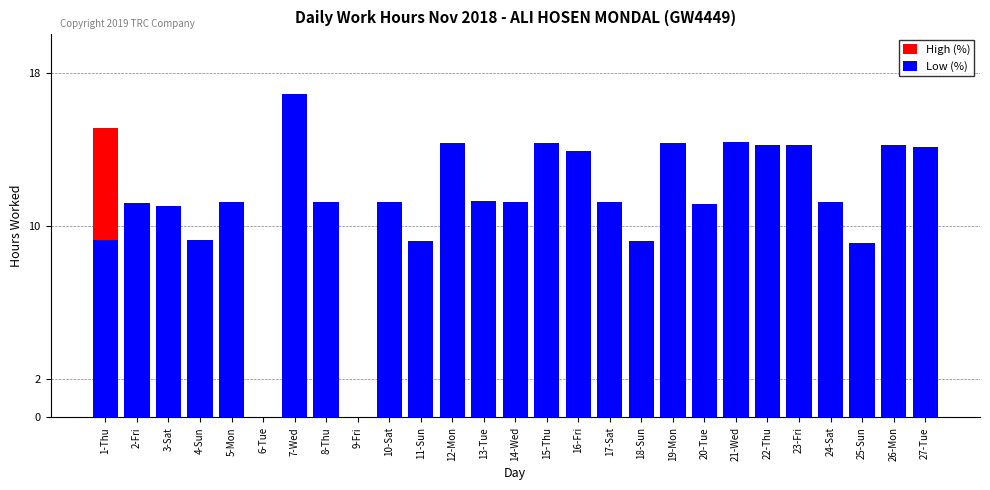

Reading right to left, list all the values displayed in this chart.

High (%): 14.1	14.2	9.1	11.2	14.2	14.2	14.4	11.1	14.3	9.2	11.2	13.9	14.3	11.2	11.3	14.3	9.2	11.2	0.0	11.2	16.9	0.0	11.2	9.2	11.1	11.2	15.1
Low (%): 14.1	14.2	9.1	11.2	14.2	14.2	14.4	11.1	14.3	9.2	11.2	13.9	14.3	11.2	11.3	14.3	9.2	11.2	0.0	11.2	16.9	0.0	11.2	9.2	11.1	11.2	9.2